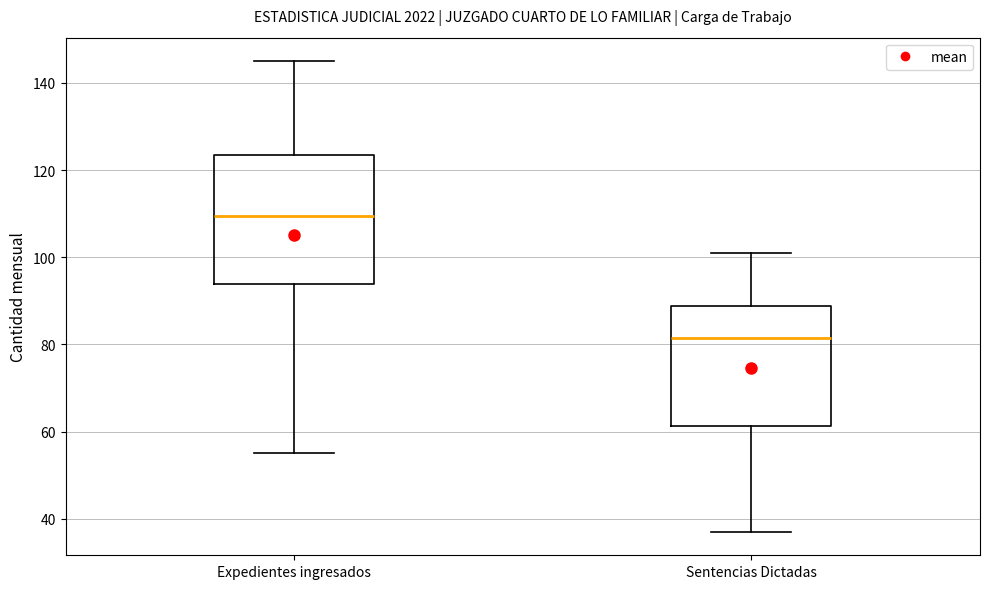

Where is the lower edge of the box for Sentencias Dictadas on the y-axis? The values are not printed on the chart, so give them approximately, as read against the axis.

62